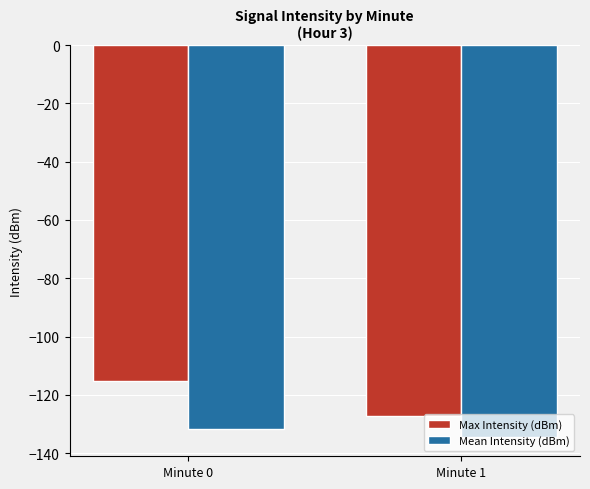

Reading right to left, extract all data points from this chart.

Max Intensity (dBm): -127.3	-115.1
Mean Intensity (dBm): -134.3	-131.7